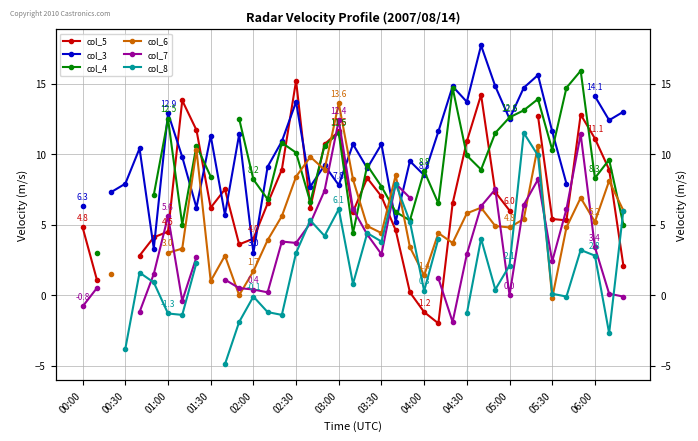

In col_6, how many points are lower than both neighbors (excluding endpoints)?

9